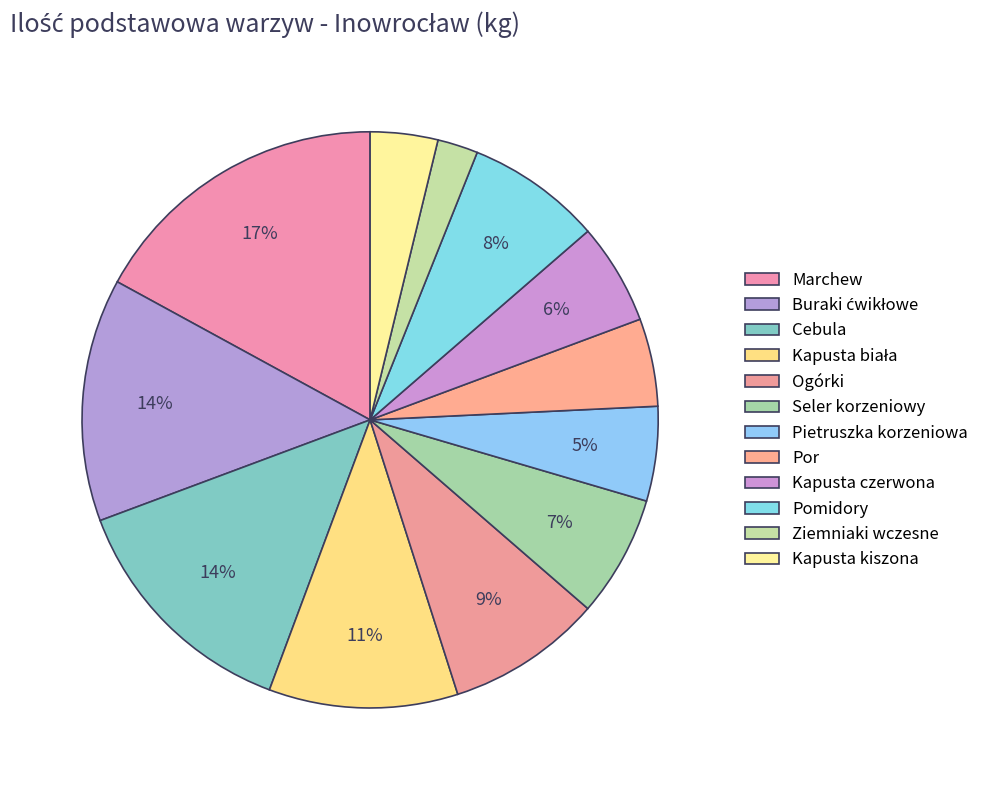

What is the smallest slice in the pie chart?

Ziemniaki wczesne